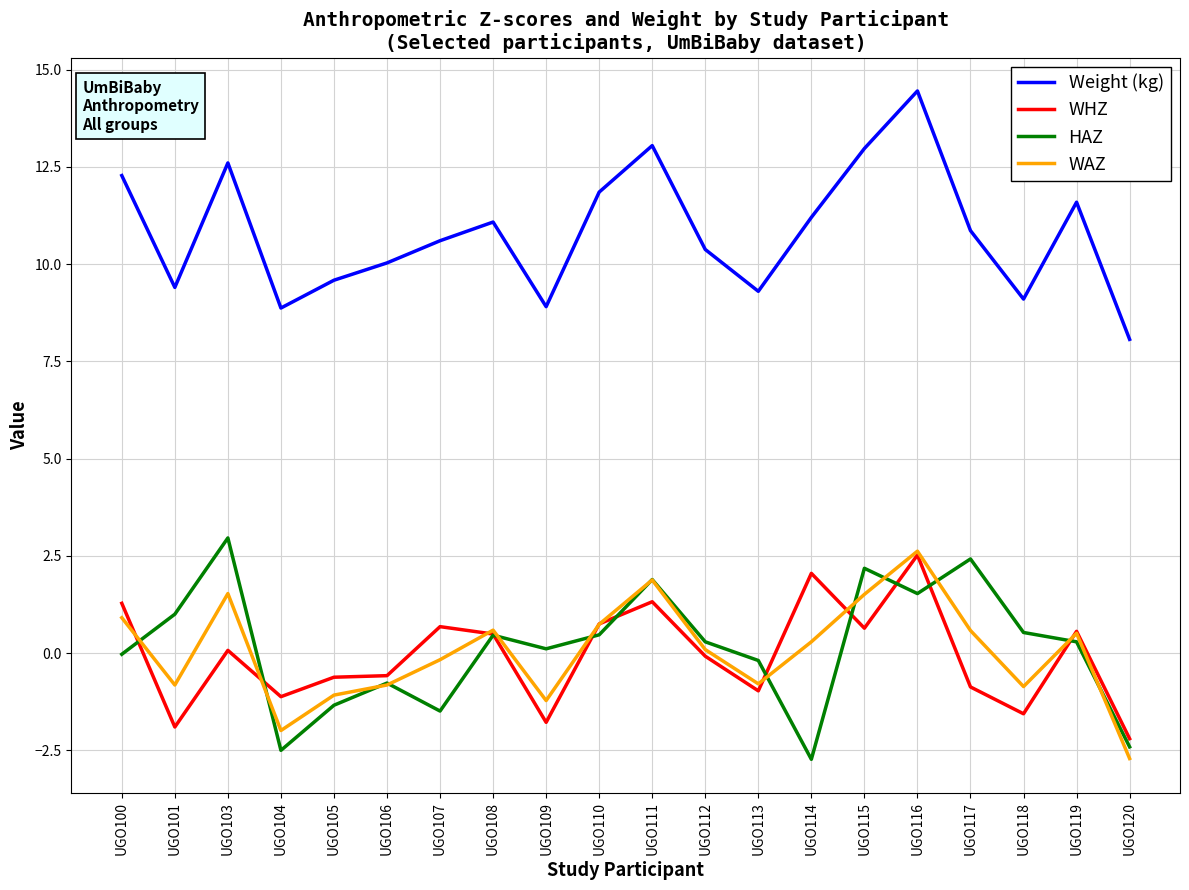

True or false: WAZ has a value of -1.8 at UGO109.

False